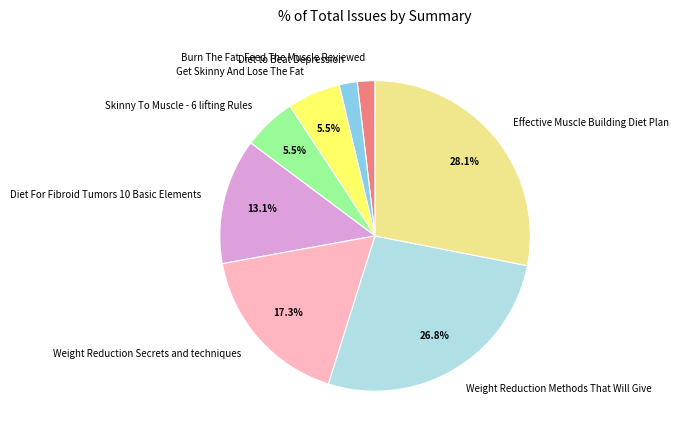

To the nearest percent, what is the combined percentage of Effective Muscle Building Diet Plan and Skinny To Muscle - 6 lifting Rules?

34%